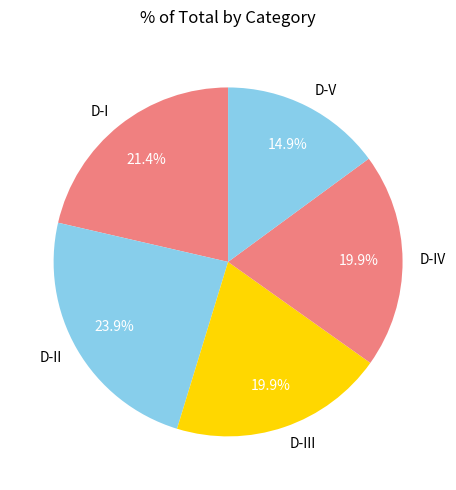

Between D-I and D-V, which is larger?

D-I